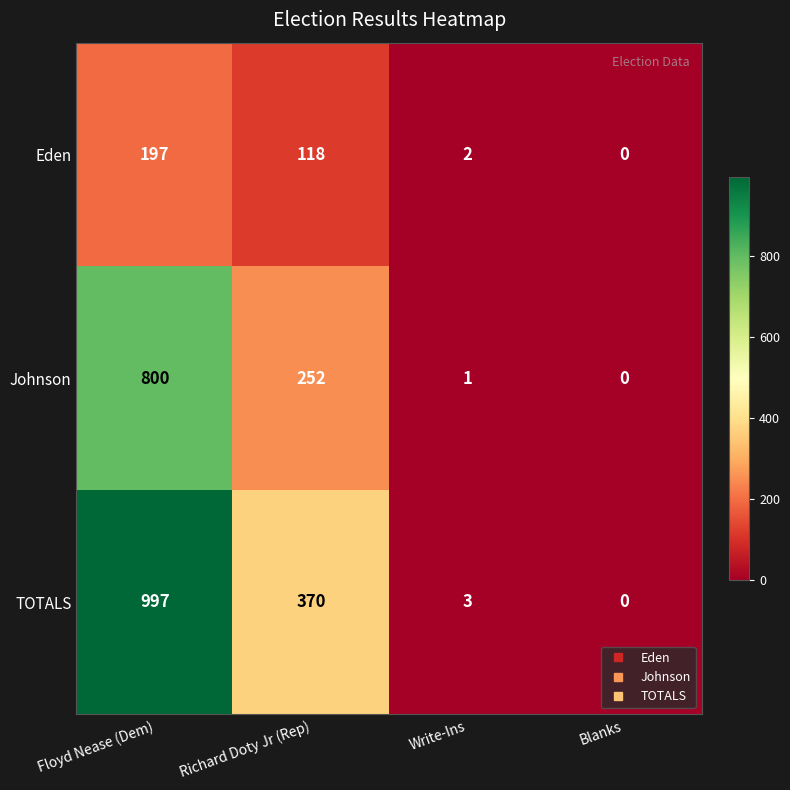

Which category has the highest value across all series?

Floyd Nease (Dem)